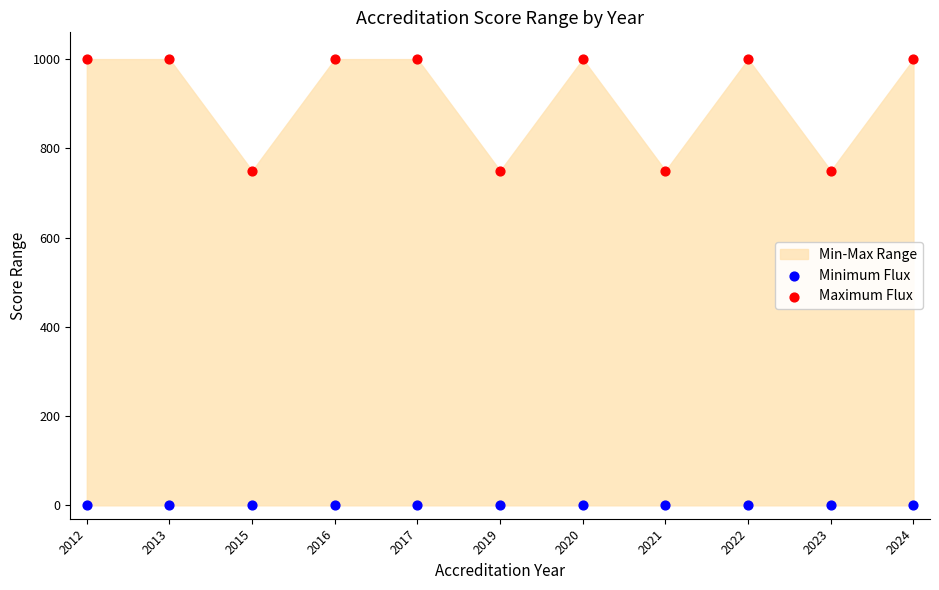

Which series reaches the minimum Y coordinate?

Minimum Flux